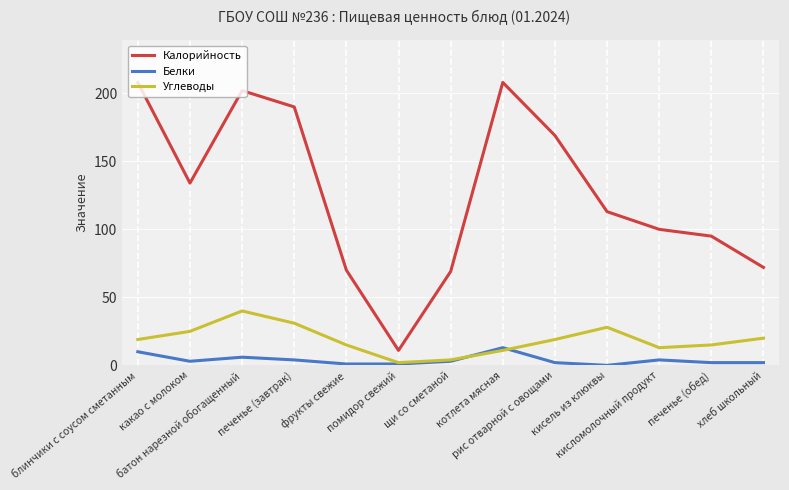

Reading left to right, transcribe all the data shown in this chart.

Калорийность: блинчики с соусом сметанным=208	какао с молоком=134	батон нарезной обогащенный=202	печенье (завтрак)=190	фрукты свежие=70	помидор свежий=11	щи со сметаной=69	котлета мясная=208	рис отварной с овощами=169	кисель из клюквы=113	кисломолочный продукт=100	печенье (обед)=95	хлеб школьный=72
Белки: блинчики с соусом сметанным=10	какао с молоком=3	батон нарезной обогащенный=6	печенье (завтрак)=4	фрукты свежие=1	помидор свежий=1	щи со сметаной=3	котлета мясная=13	рис отварной с овощами=2	кисель из клюквы=0	кисломолочный продукт=4	печенье (обед)=2	хлеб школьный=2
Углеводы: блинчики с соусом сметанным=19	какао с молоком=25	батон нарезной обогащенный=40	печенье (завтрак)=31	фрукты свежие=15	помидор свежий=2	щи со сметаной=4	котлета мясная=11	рис отварной с овощами=19	кисель из клюквы=28	кисломолочный продукт=13	печенье (обед)=15	хлеб школьный=20